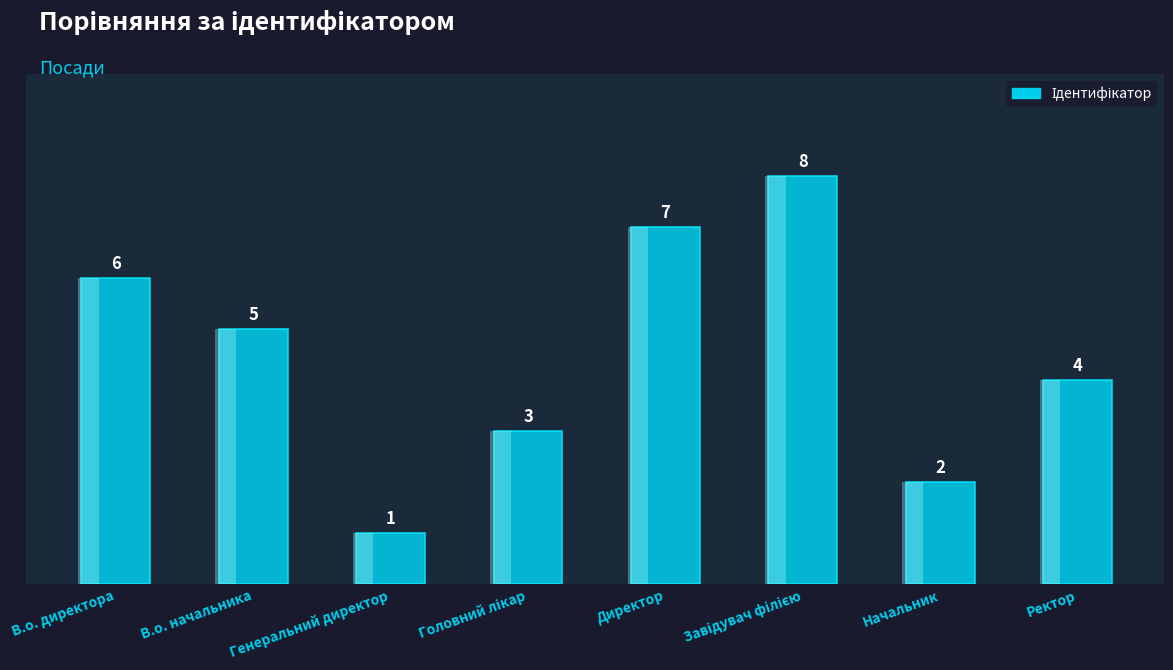

Which has a higher value, Головний лікар or Ректор?

Ректор